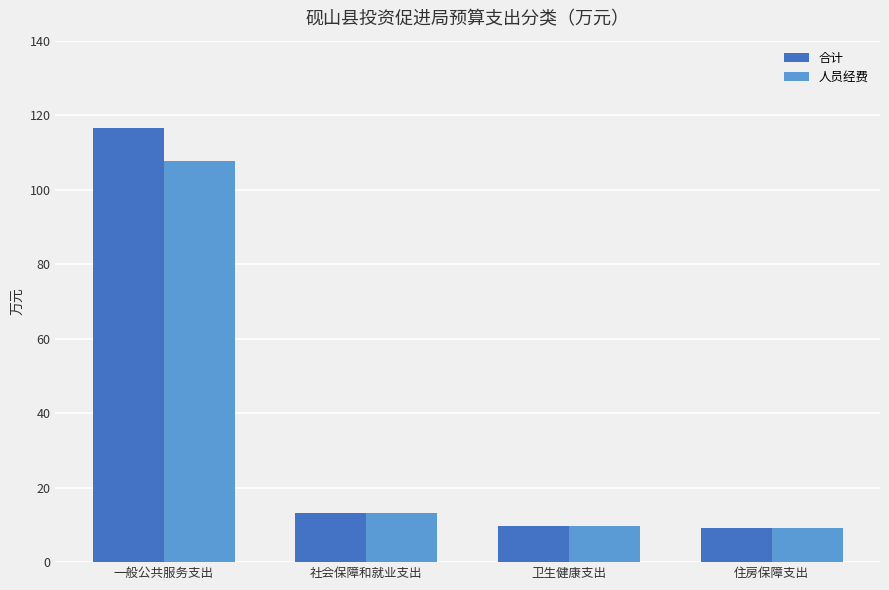

Which series has the largest range (max minus min)?

合计